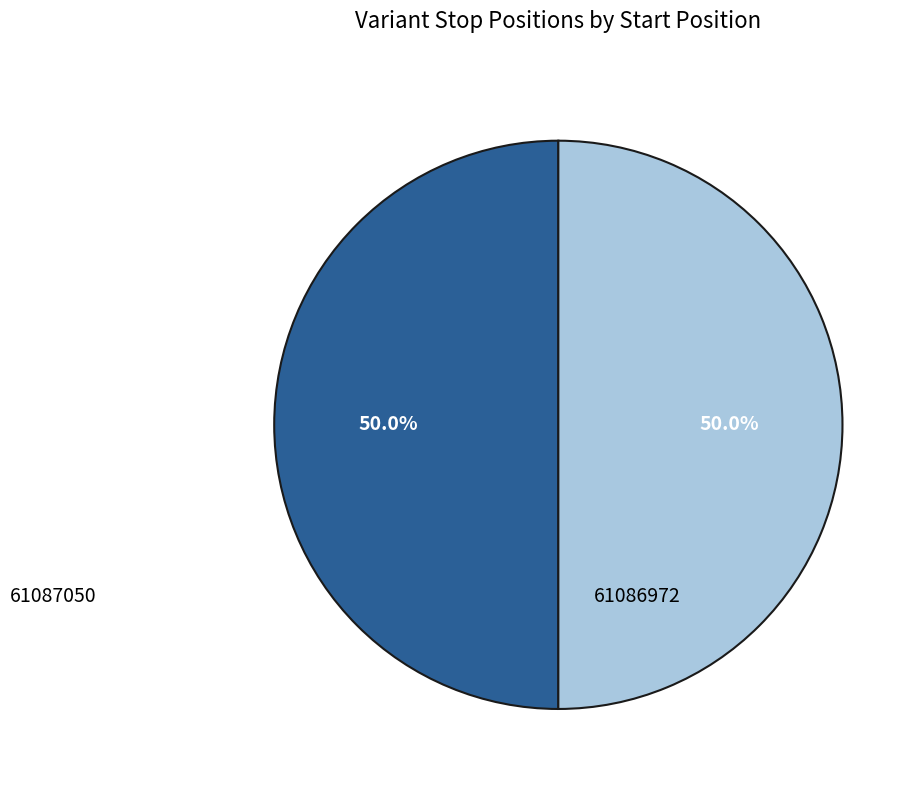

To the nearest percent, what percentage of the pie is 61087050?

50%